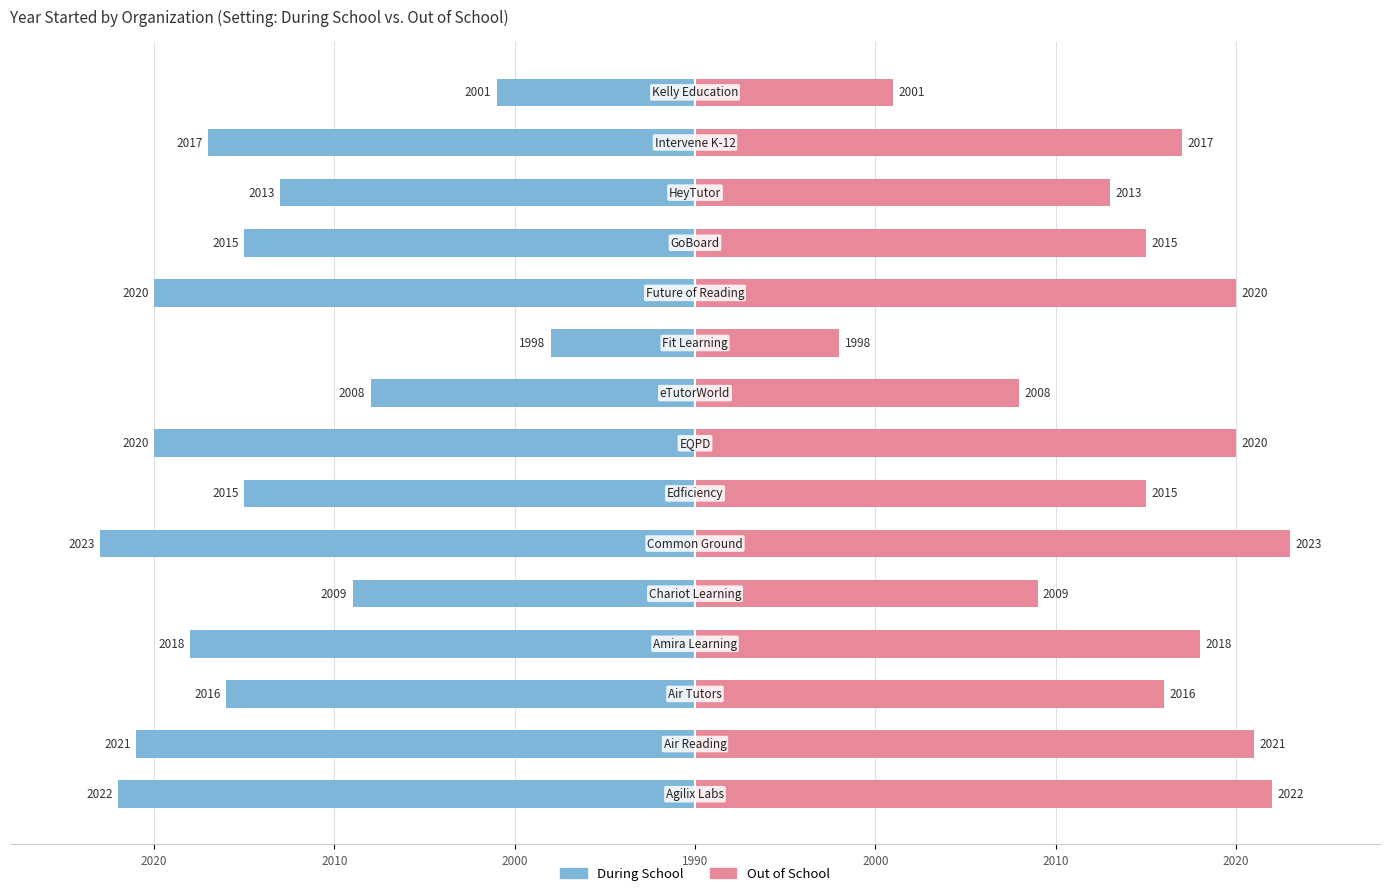

Which series has the largest total across all categories?

Out of School